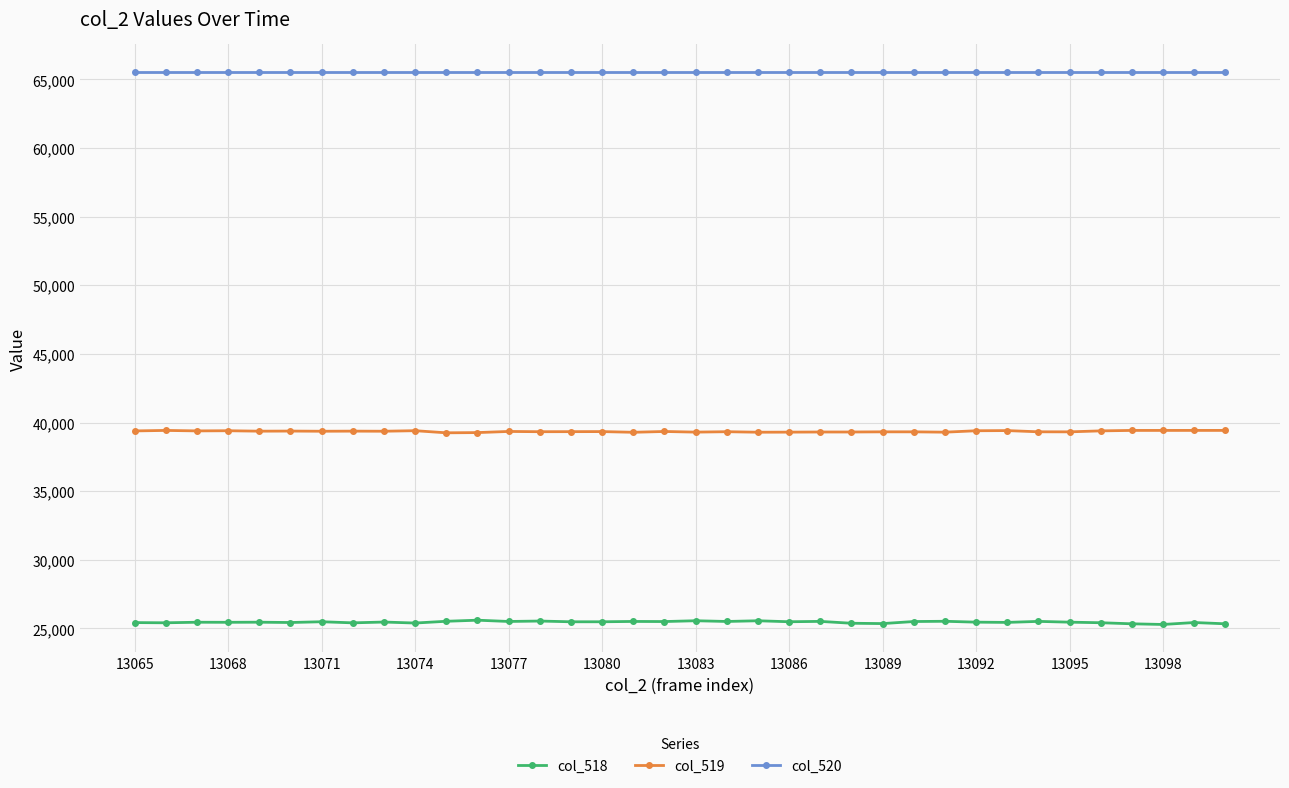

Which series has the largest total across all categories?

col_520